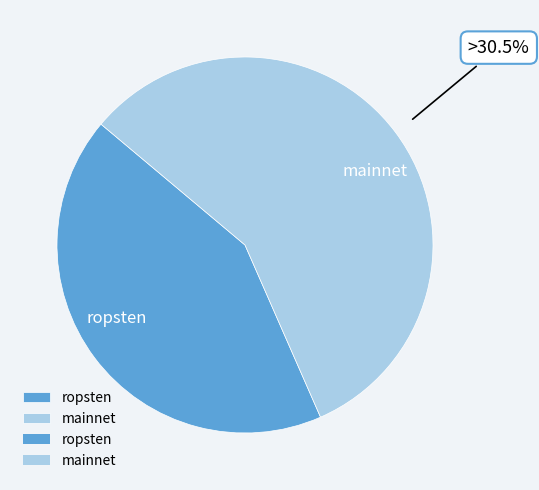

True or false: ropsten accounts for 32% of the total.

False